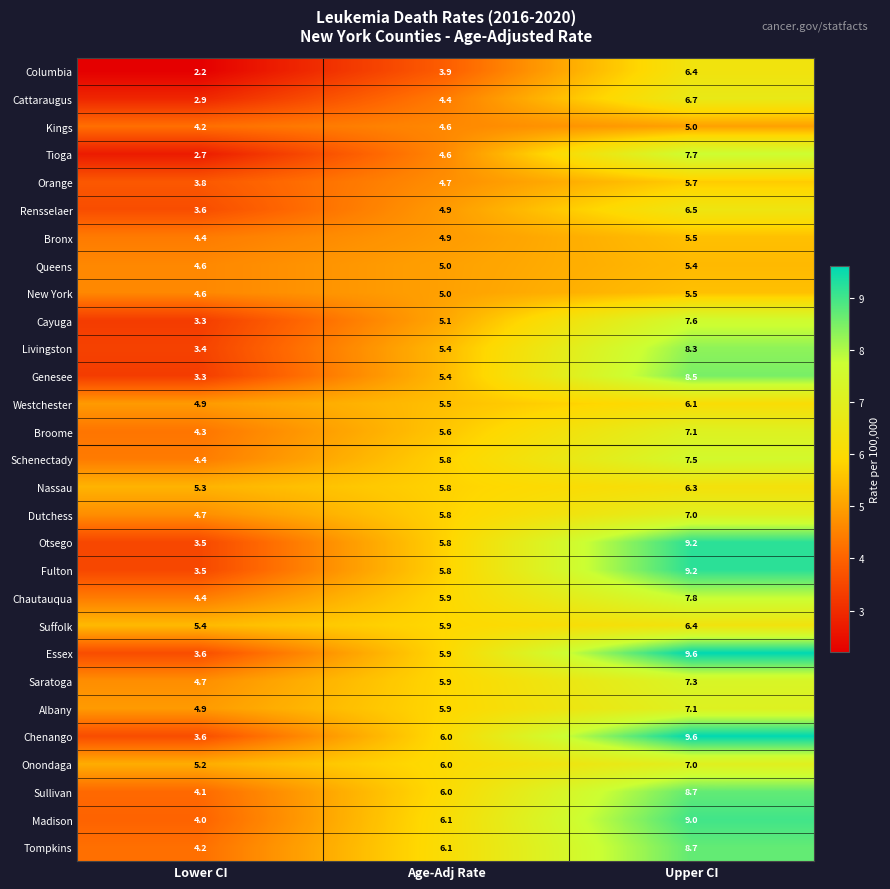

The value of Schenectady at Age-Adj Rate is 1.2. True or false?

False